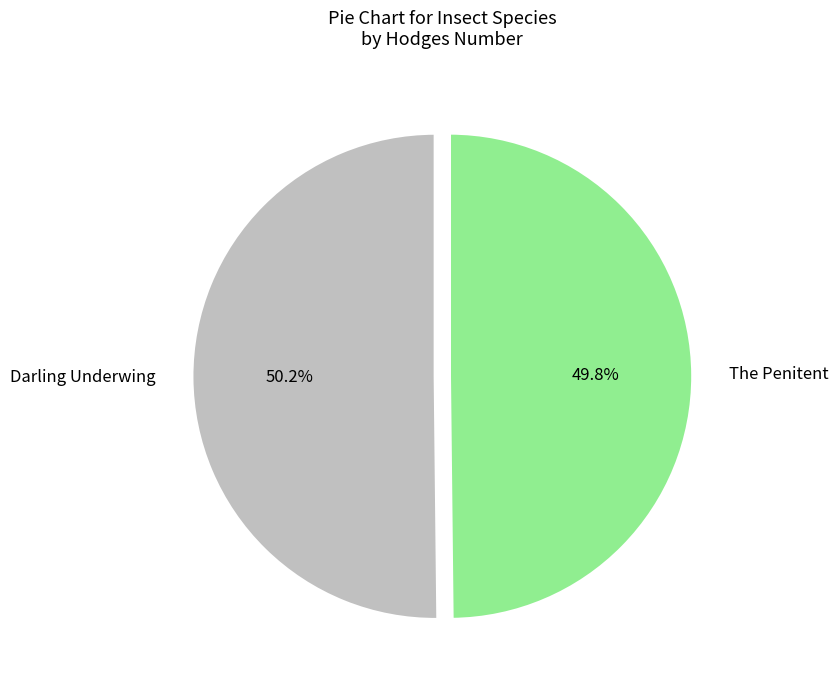

Approximately how many times larger is the value at The Penitent compared to Darling Underwing?

1.0